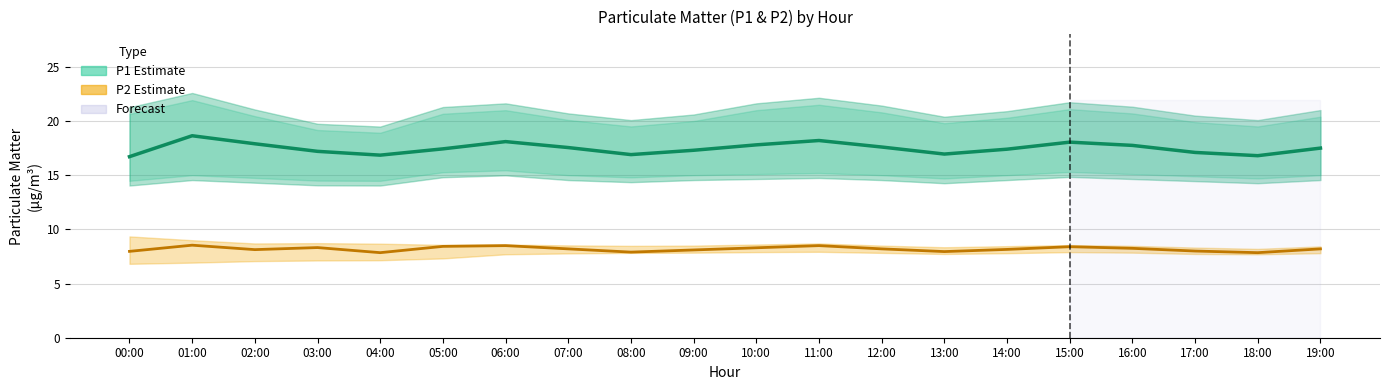

Which series has the largest total across all categories?

P1 (PM2.5)